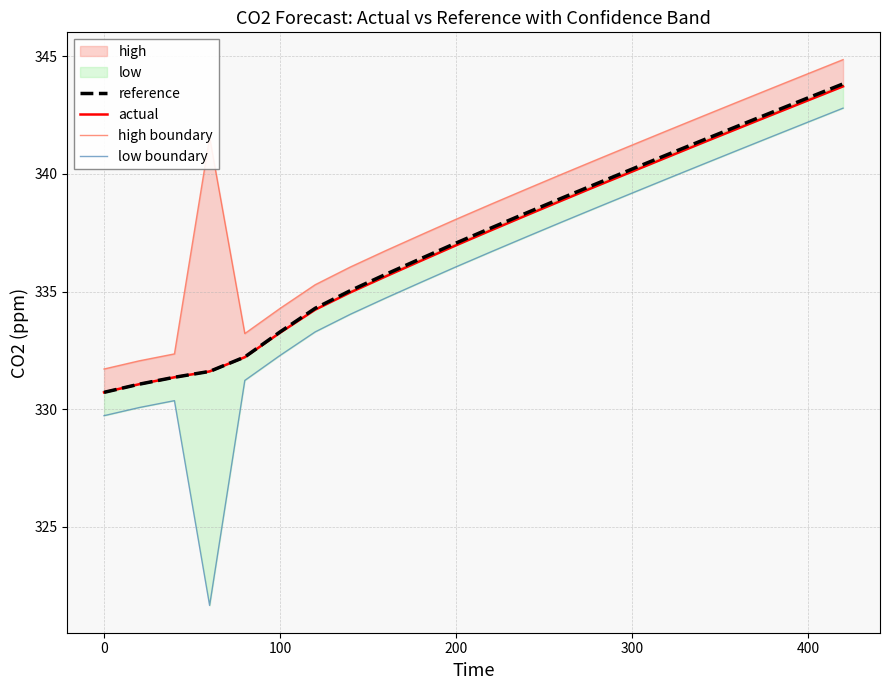

Is this an area chart (filled region under the line)?

No